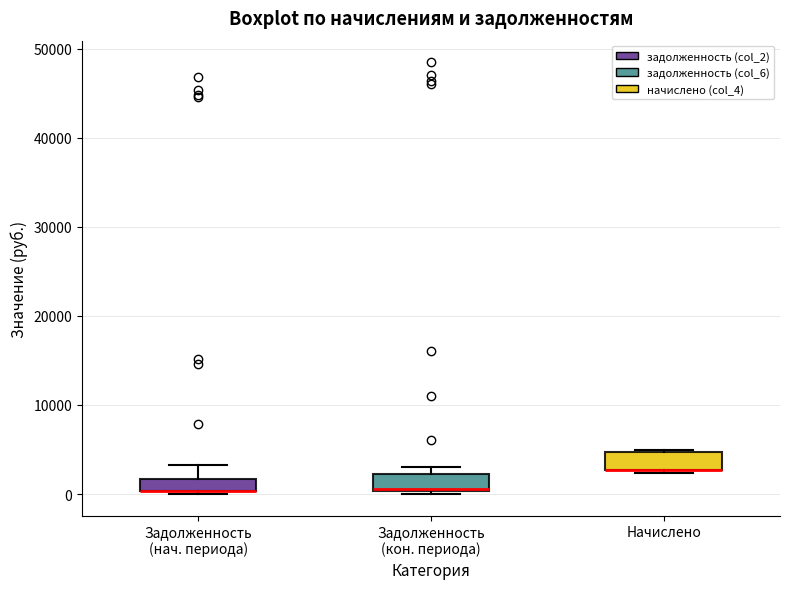

Where does the upper whisker of the box for Задолженность (нач. периода) end on the y-axis? The values are not printed on the chart, so give them approximately, as read against the axis.

3000